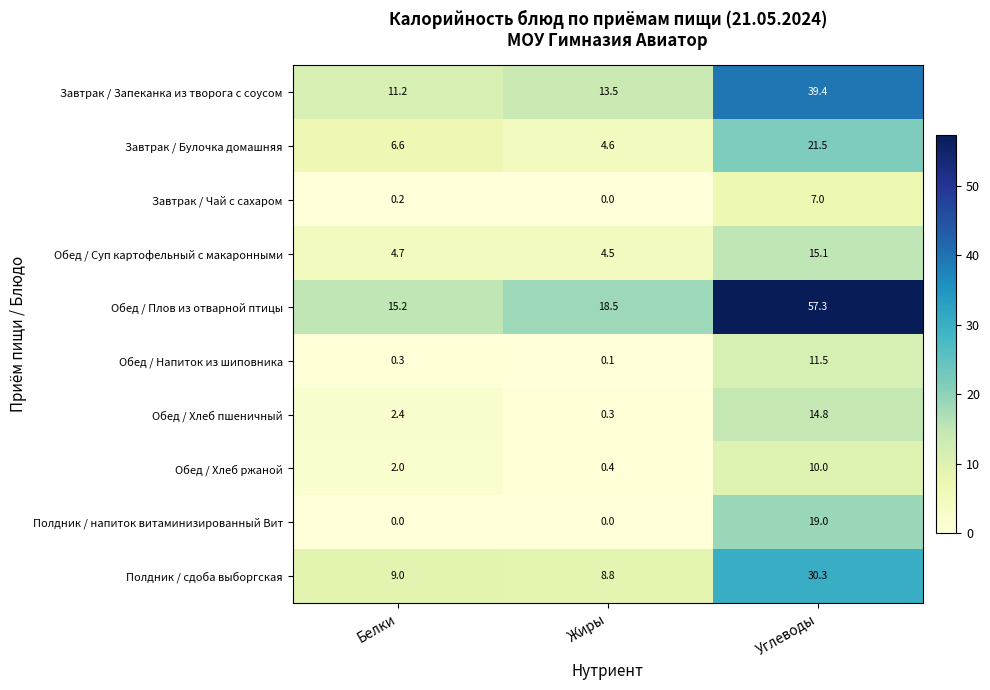

Between Белки and Жиры, which series saw the biggest shift?

Обед / Плов из отварной птицы